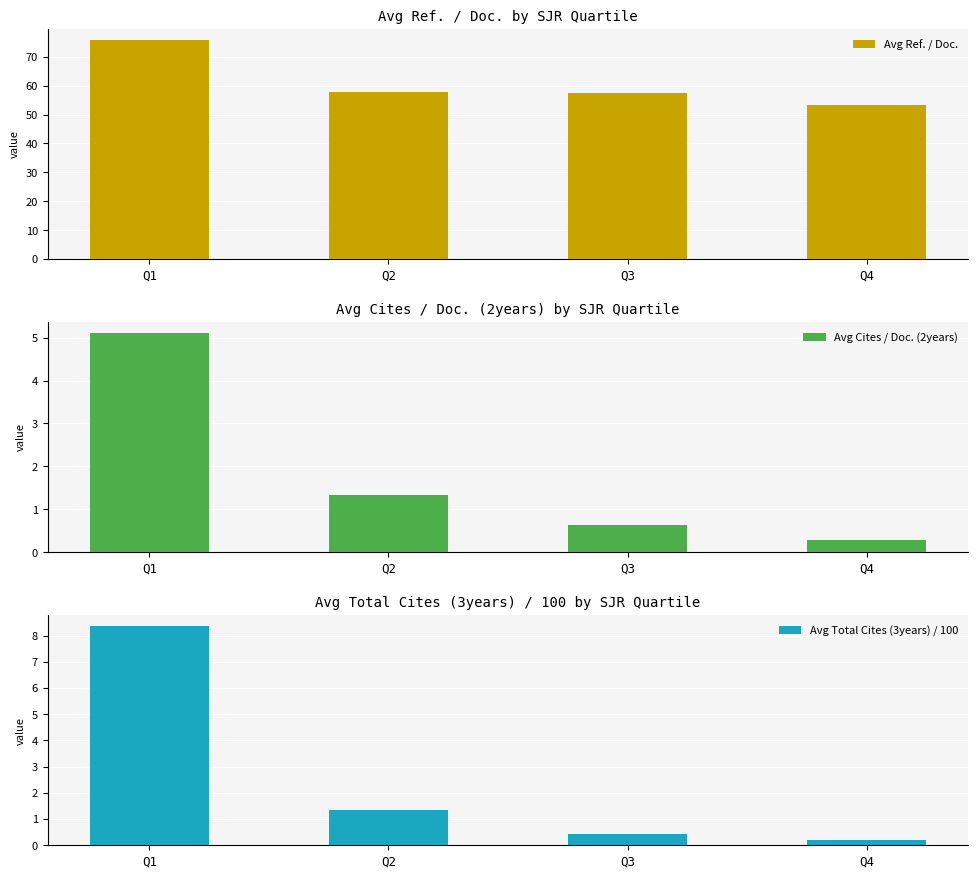

How many groups of bars are there?

4